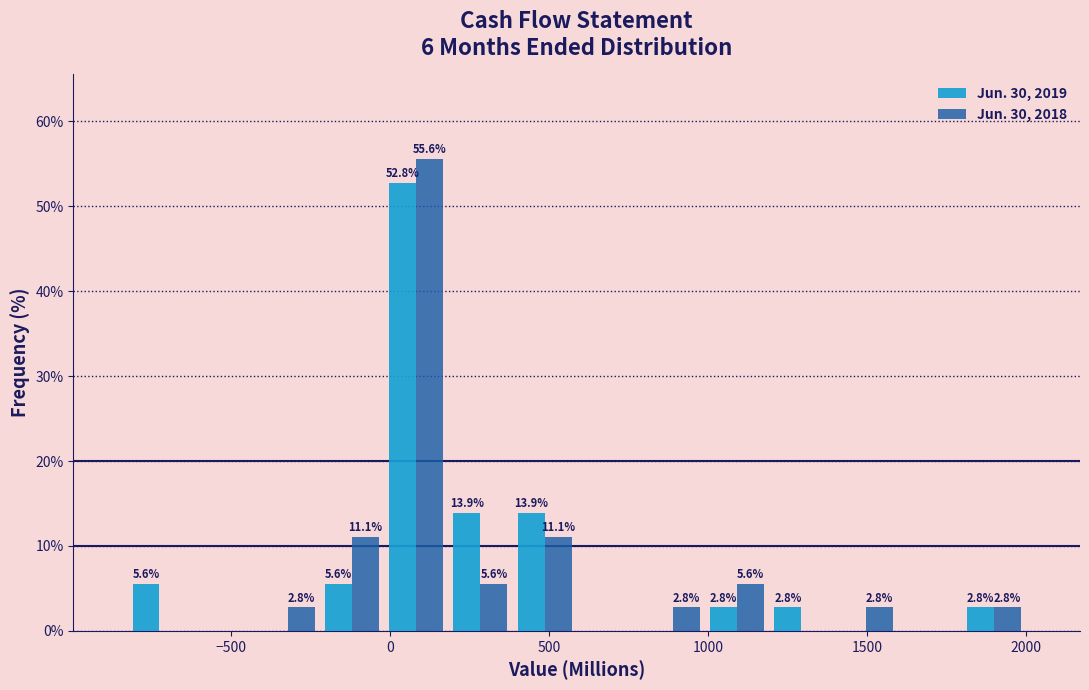

In the Jun. 30, 2018 series, which range on the x-axis has the tallest bar?

0 to 200